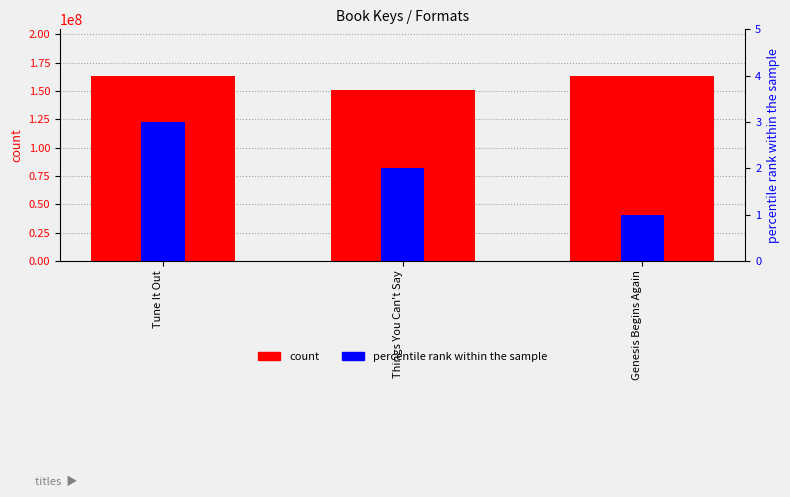

Reading right to left, what are all the values shown in this chart?

count: Genesis Begins Again=163628046	Things You Can't Say=150685508	Tune It Out=163442704
percentile rank within the sample: Genesis Begins Again=1	Things You Can't Say=2	Tune It Out=3